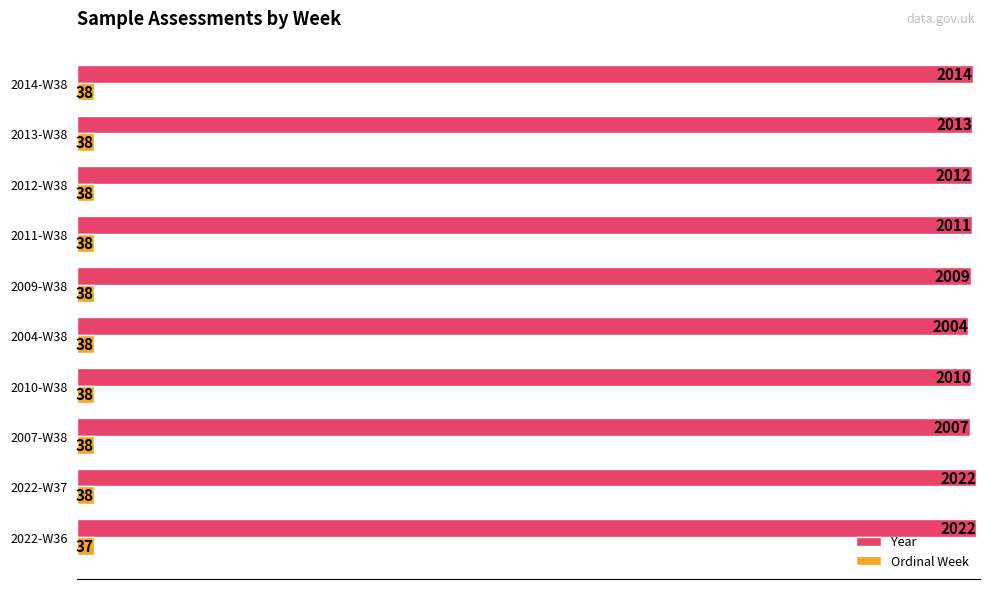

Rank the series by their average value, from lowest to highest.

Ordinal Week, Year